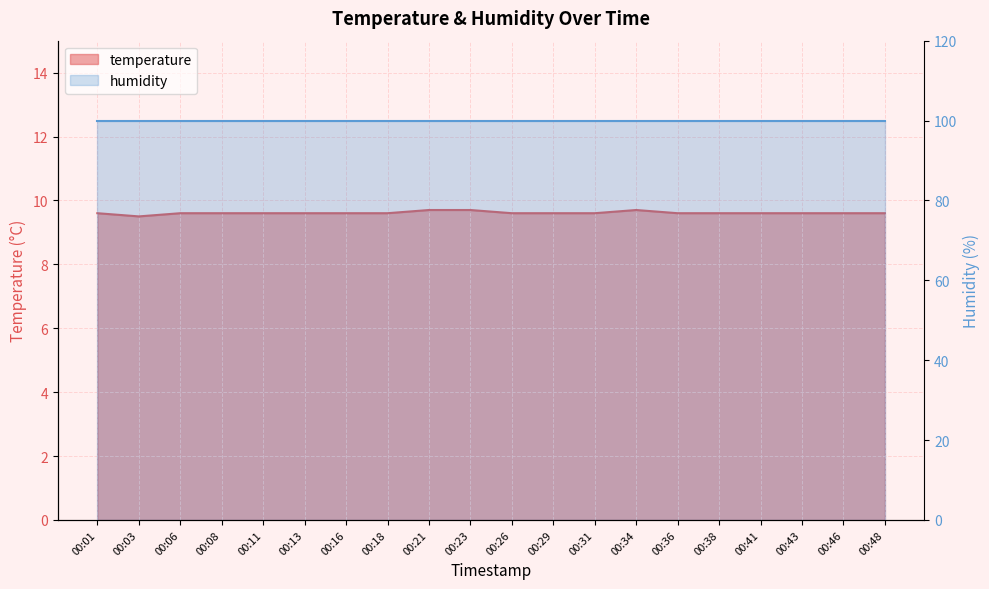

What value does the data have at 00:41?

9.6